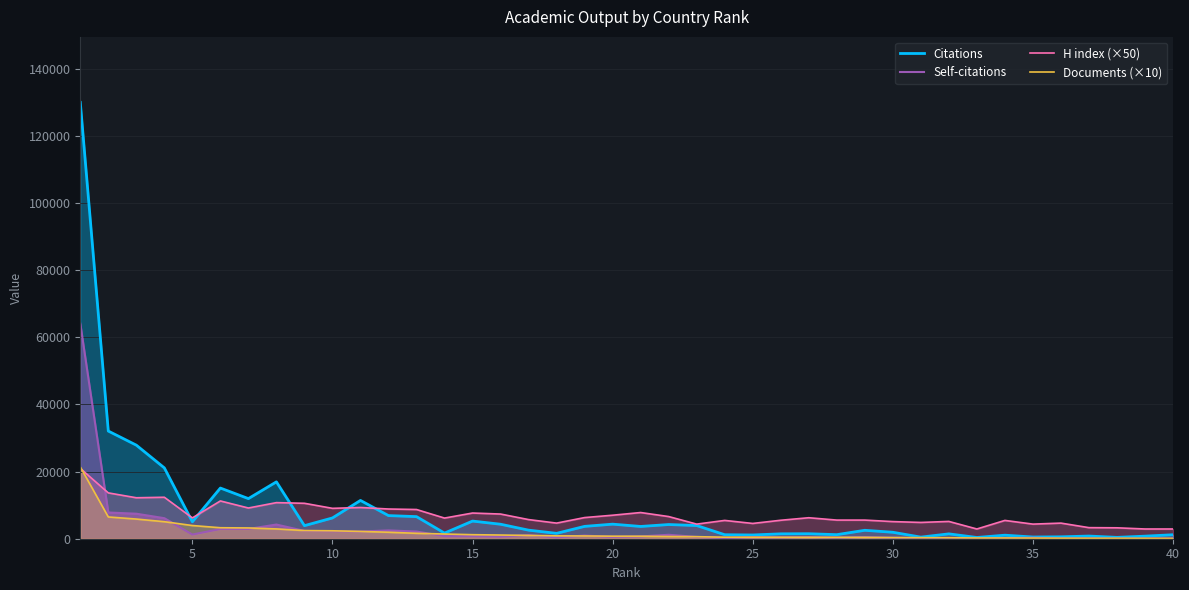

Which series has the widest spread of values?

Citations